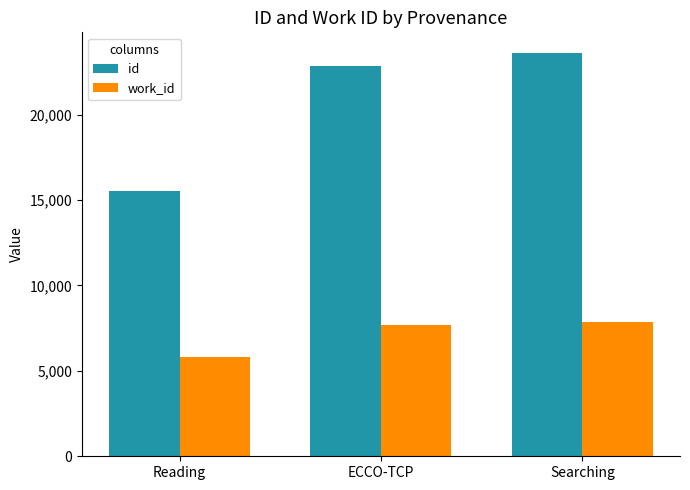

List the series in order of their peak value, lowest first.

work_id, id